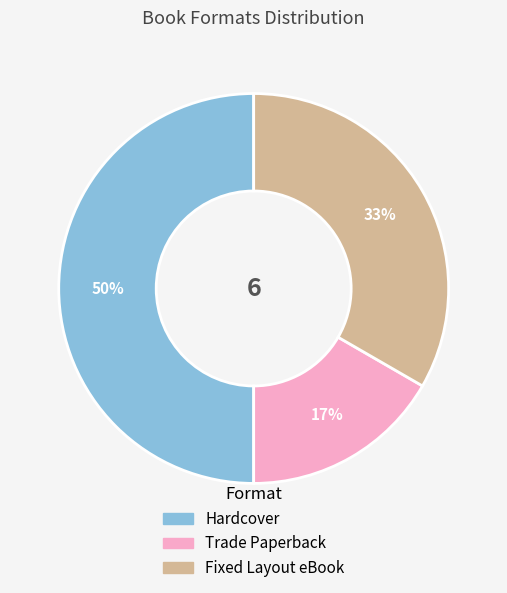

To the nearest percent, what portion does Trade Paperback represent?

17%